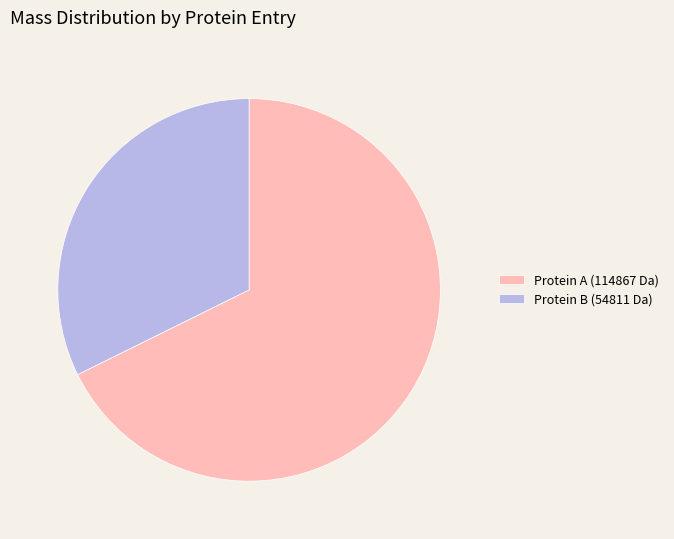

Combined, do Protein B (54811 Da) and Protein A (114867 Da) account for over 50%?

Yes